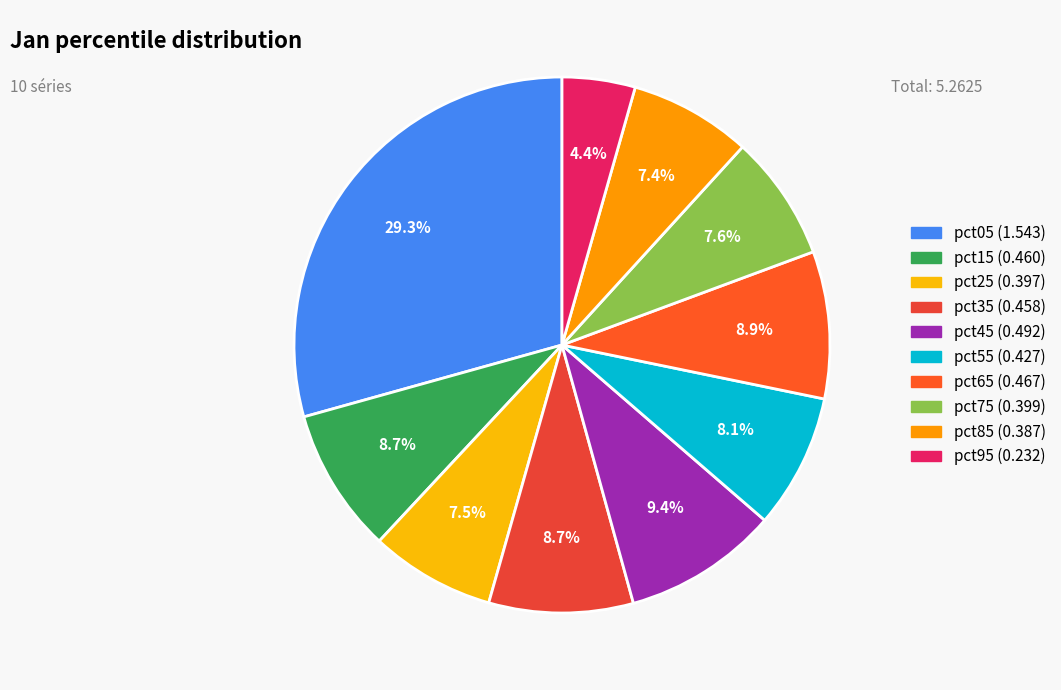

Count the number of slices in the pie.

10